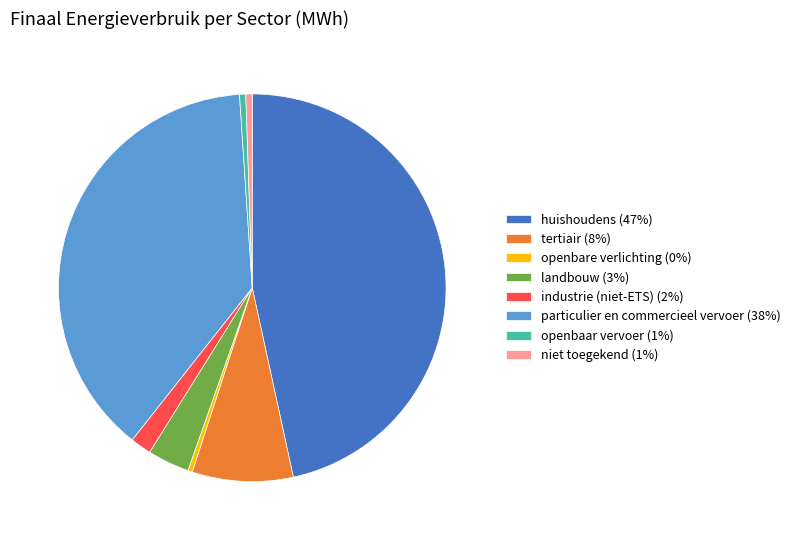

Is it true that niet toegekend is 13% of the pie?

False